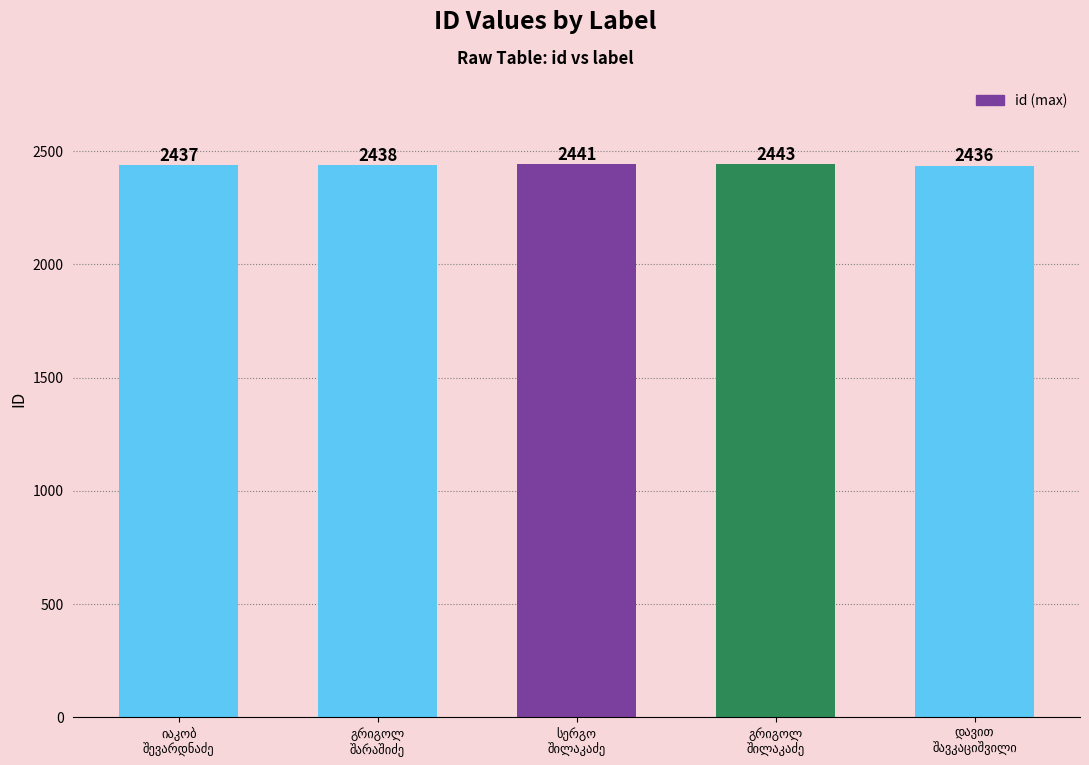

What is the sum of all values?

12195